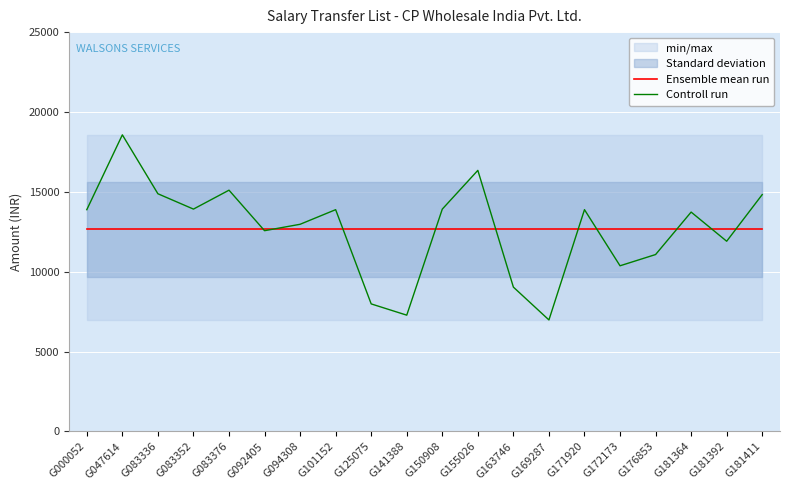

At how many categories does at least one series exceed 17858?

1